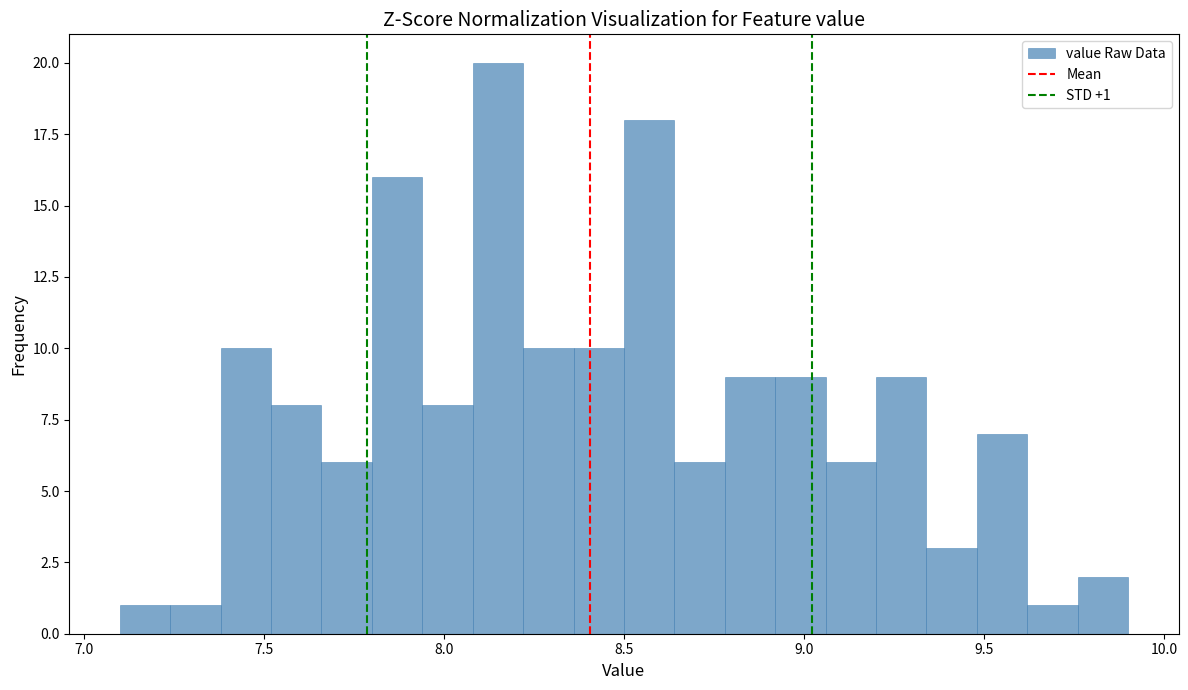

Read against the x-axis, roughly where is the centre of the tallest bar?

8.15